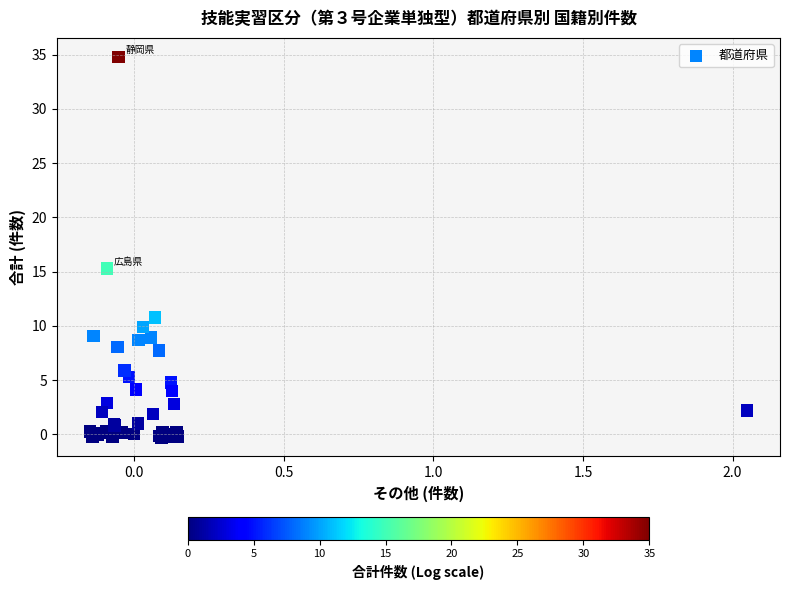

What Y value in the scatter plot is closest to 17?

15.3